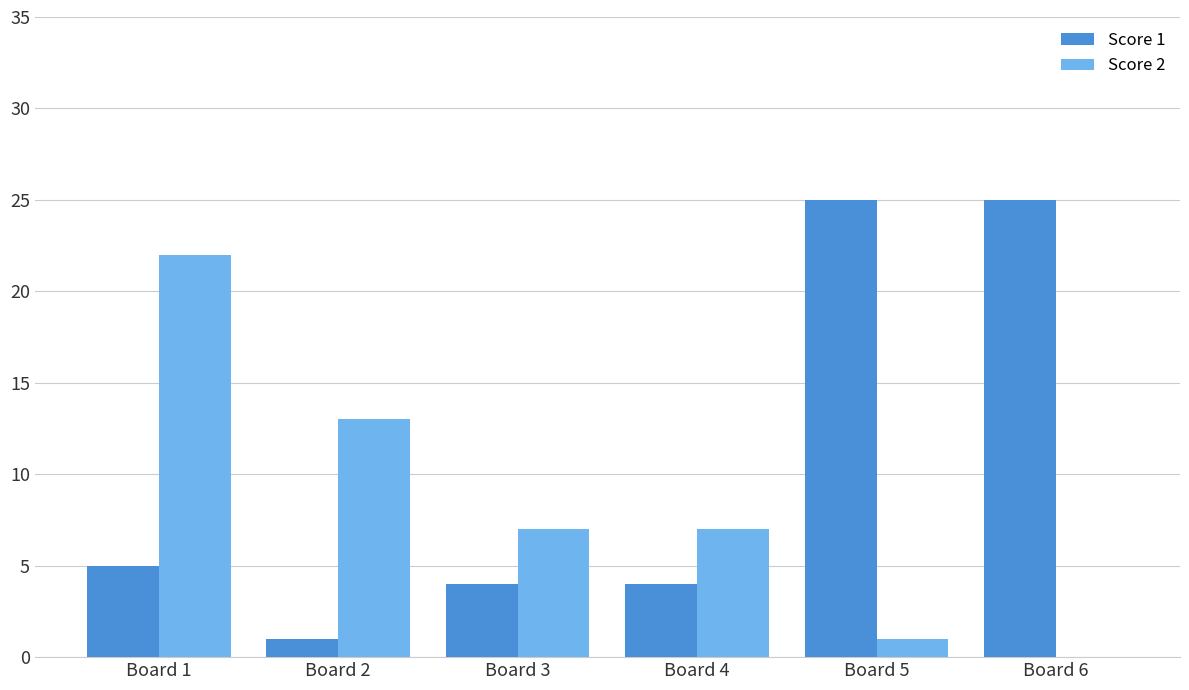

At which label is Score 2 closest to 11?

Board 2